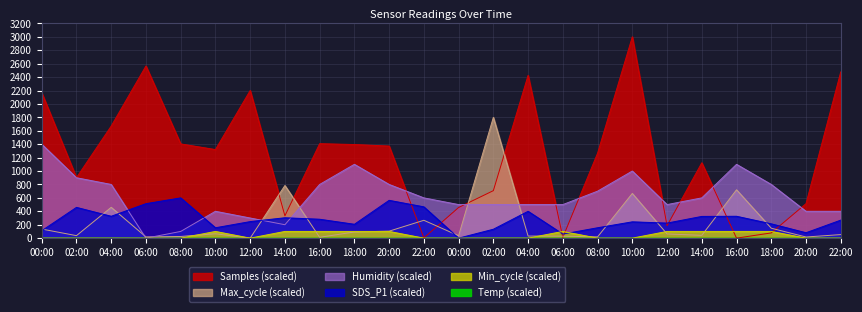

True or false: Max_cycle has more than 1 points higher than both neighbors.

True